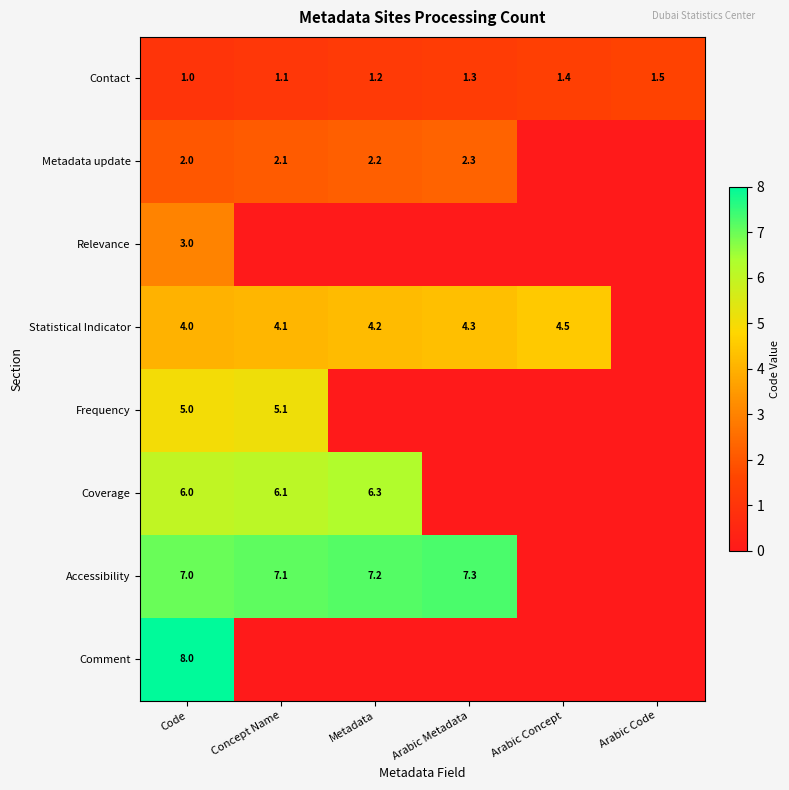

What is the difference between the maximum and minimum values in the Contact series?

0.5